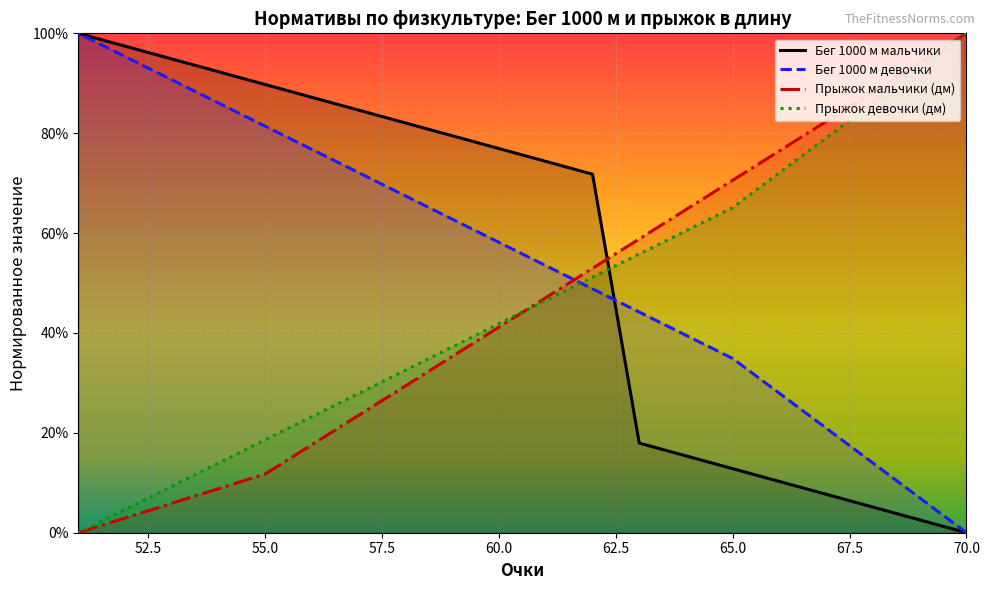

At which category is the sum across all series the highest?

62